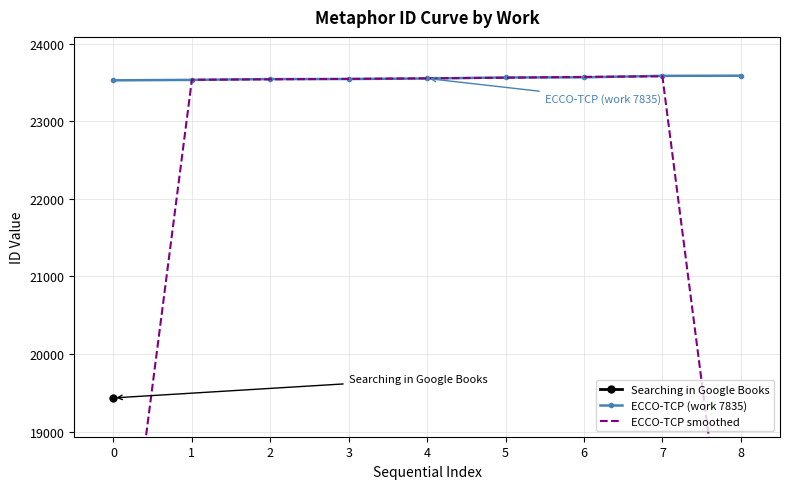

What is the greatest value displayed?

23588.0